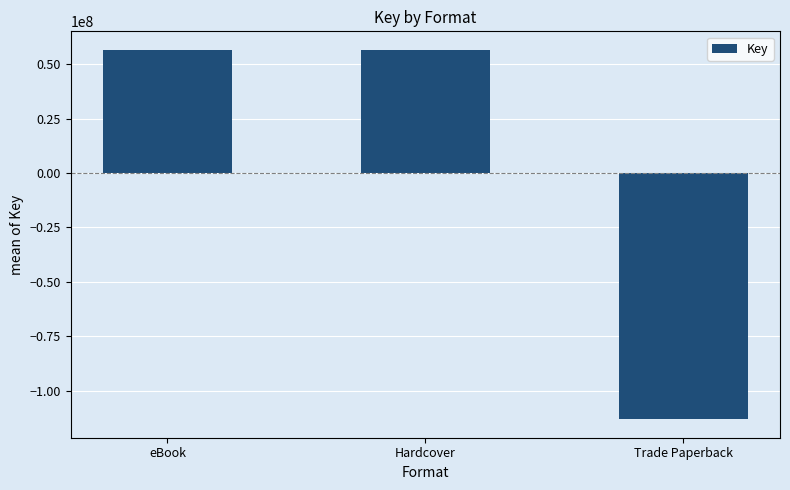

What is the label of the 3rd bar from the right?

eBook